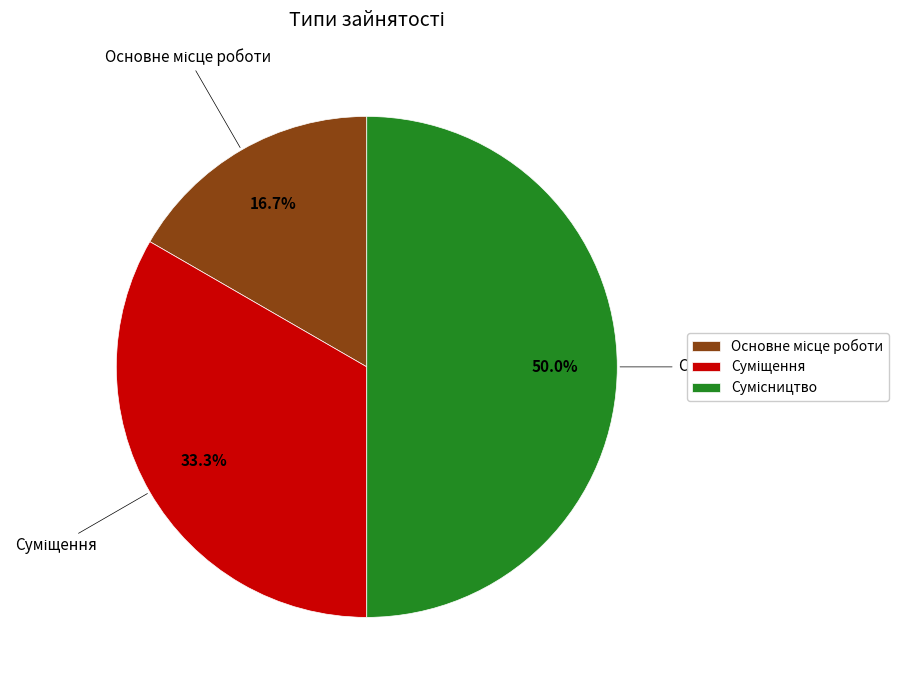

To the nearest percent, what is the difference between the largest and smallest slice percentages?

33%